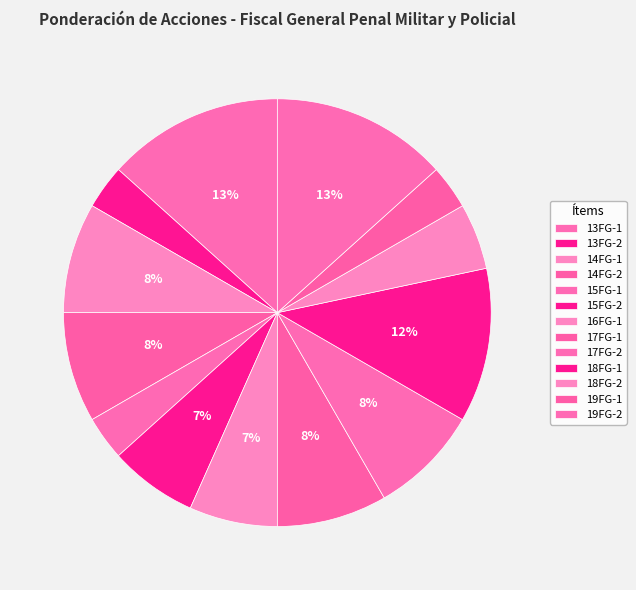

Count the number of slices in the pie.

13